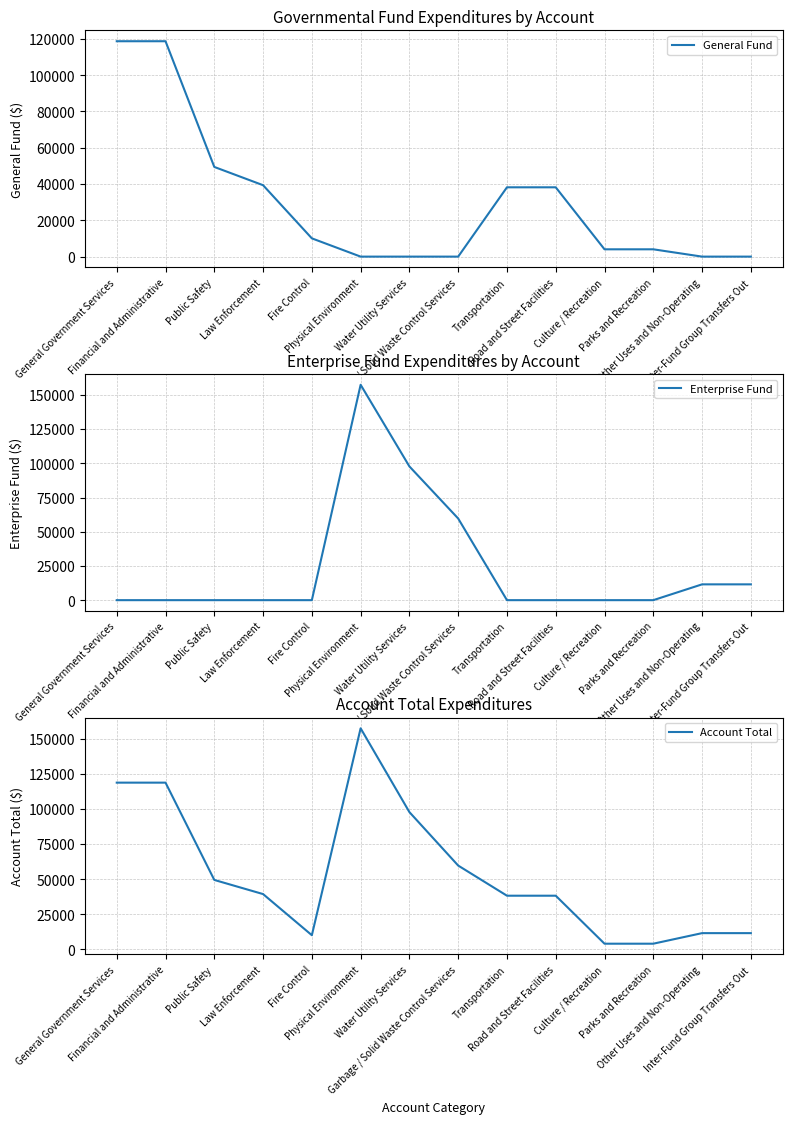

At how many categories does at least one series exceed 20842?

9